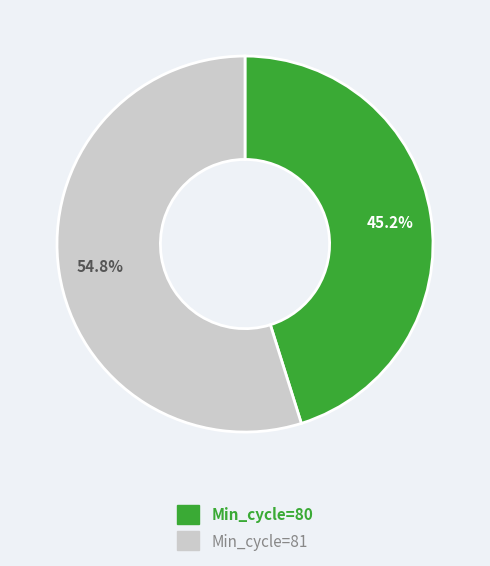

Is there a majority slice in this chart?

Yes